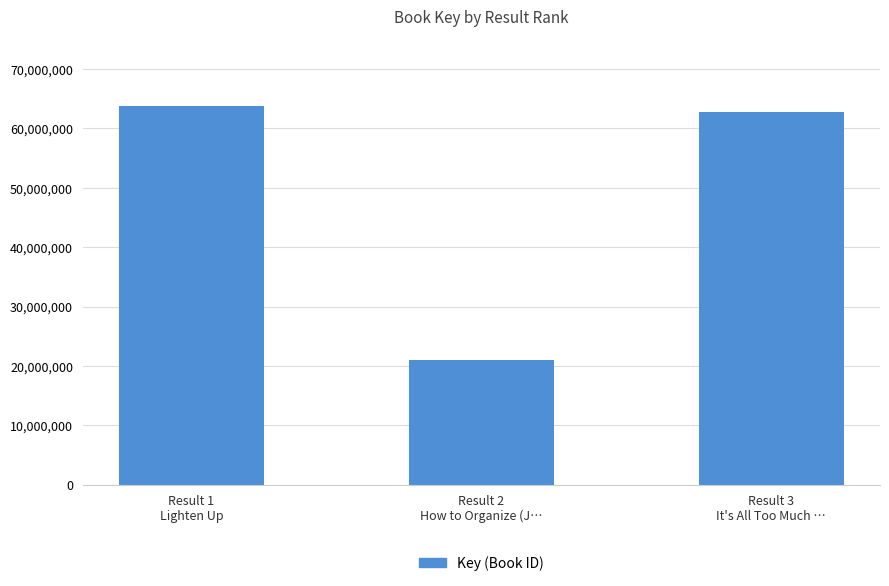

The chart shows a value of 30843888 at Result 2
How to Organize (J…. True or false?

False